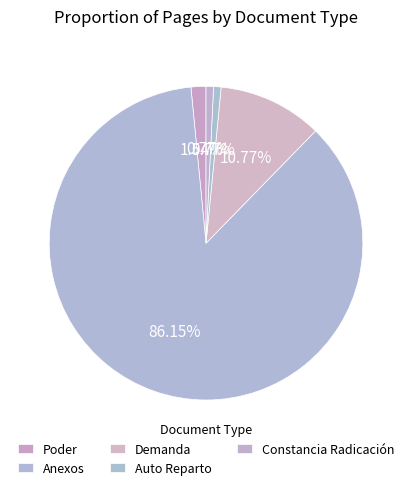

Count the number of slices in the pie.

5